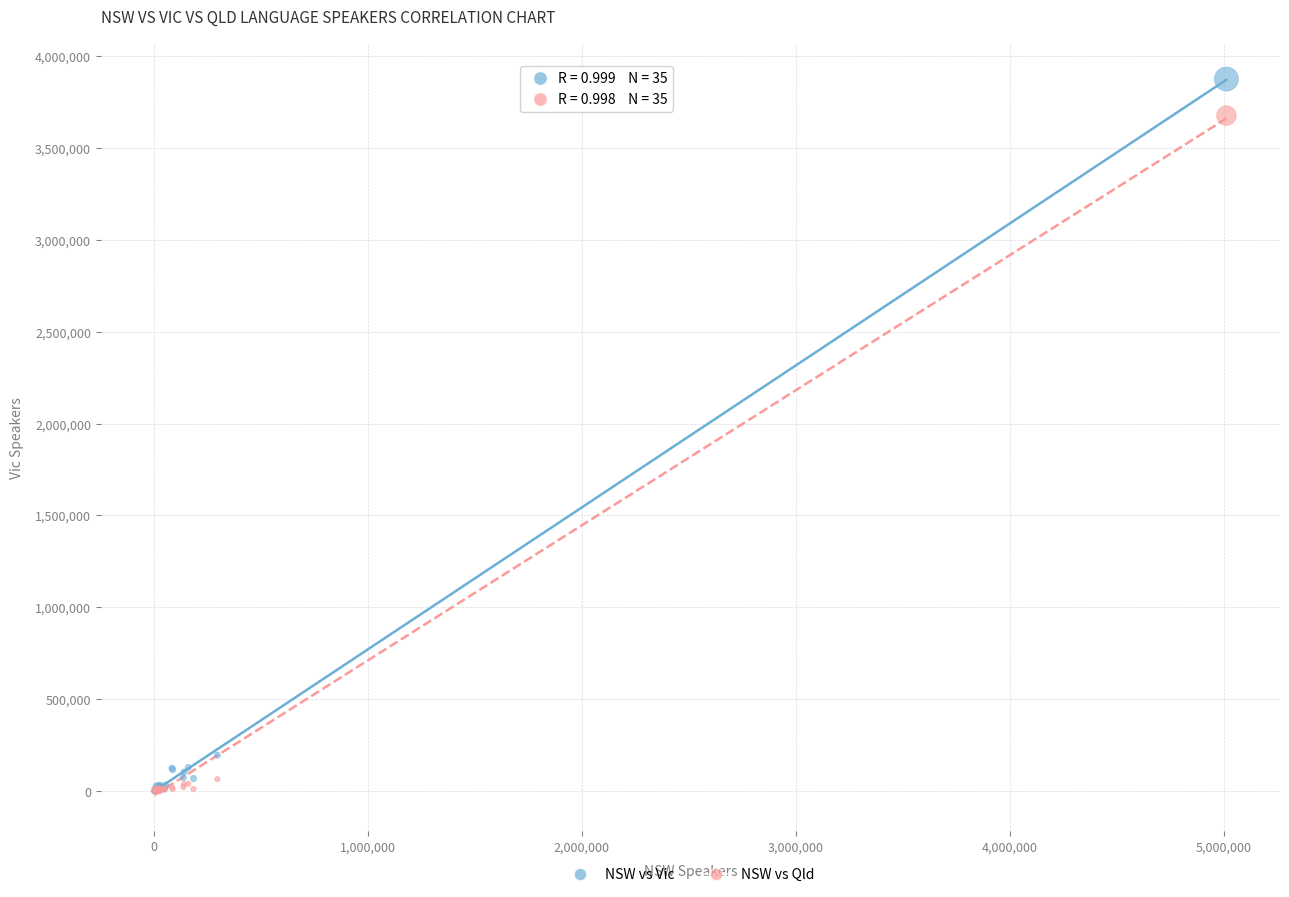

Which series reaches the maximum Y coordinate?

NSW vs Vic